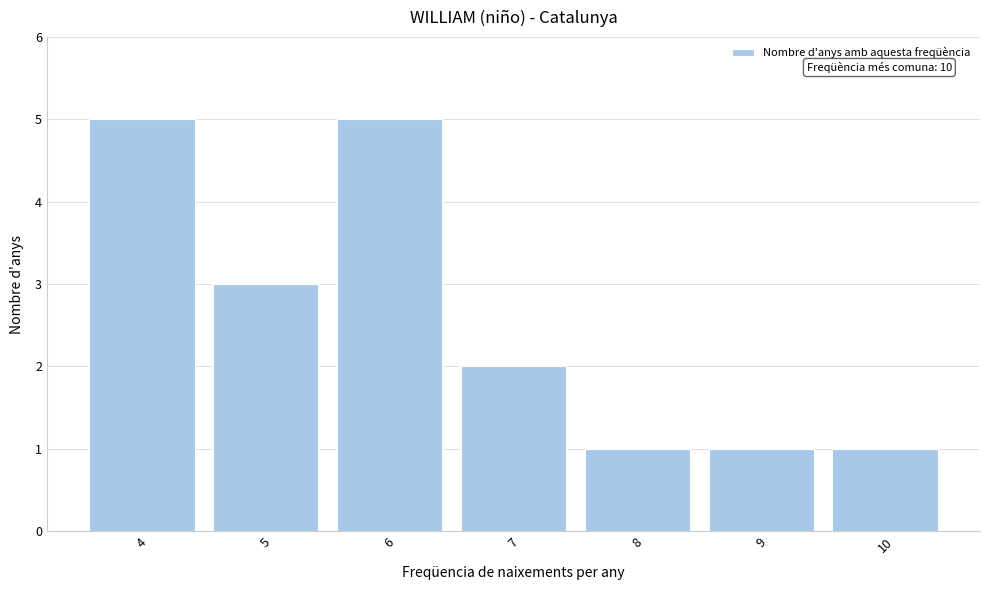

Reading left to right, list all the values displayed in this chart.

4=5	5=3	6=5	7=2	8=1	9=1	10=1